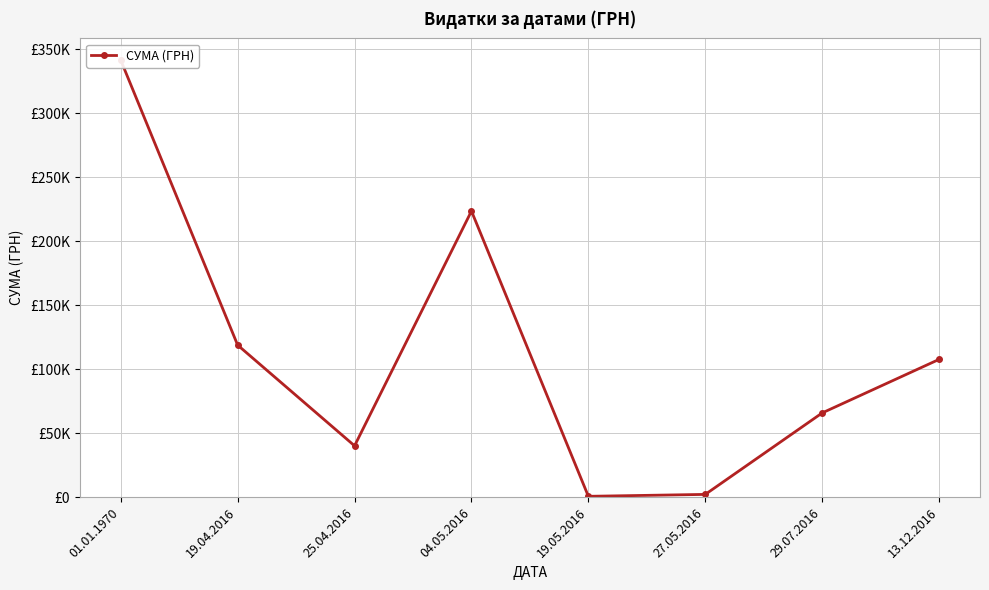

Reading right to left, transcribe all the data shown in this chart.

13.12.2016=107681.4	29.07.2016=65833.3	27.05.2016=2154.2	19.05.2016=660.0	04.05.2016=223614.6	25.04.2016=40132.0	19.04.2016=118840.4	01.01.1970=341524.4